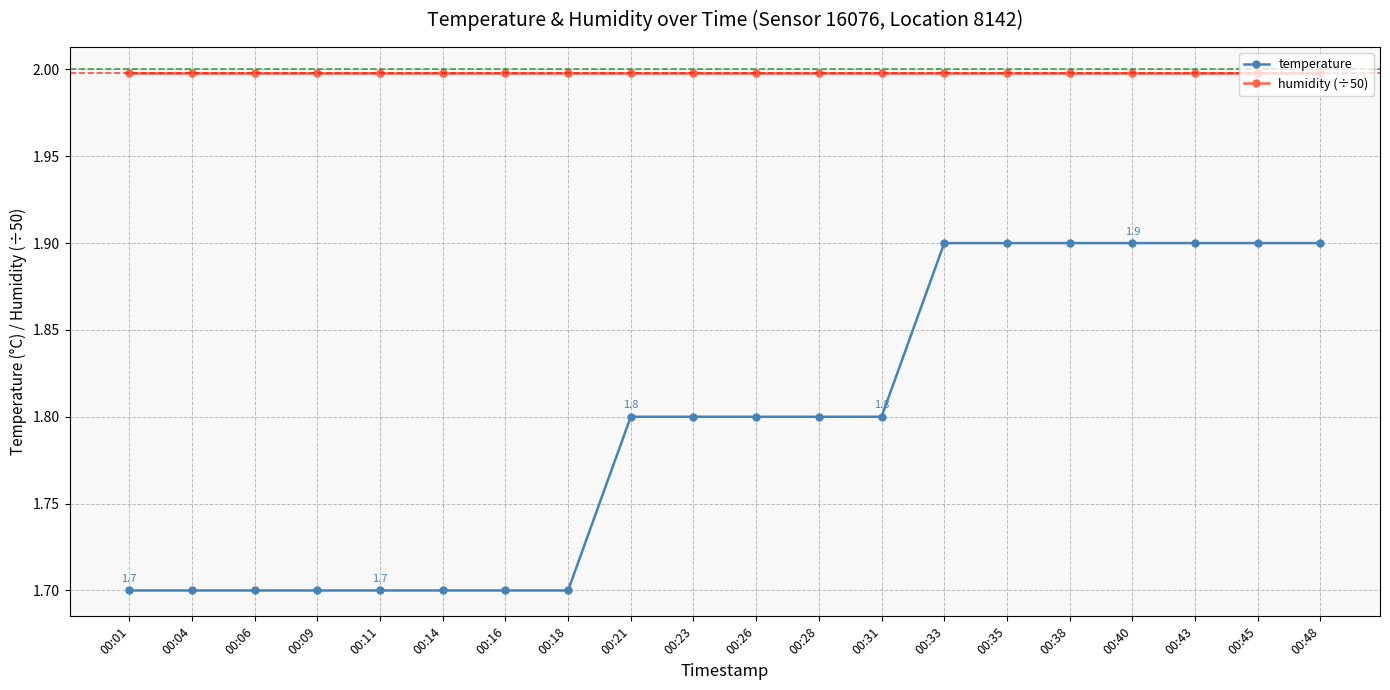

Which series has the largest range (max minus min)?

temperature